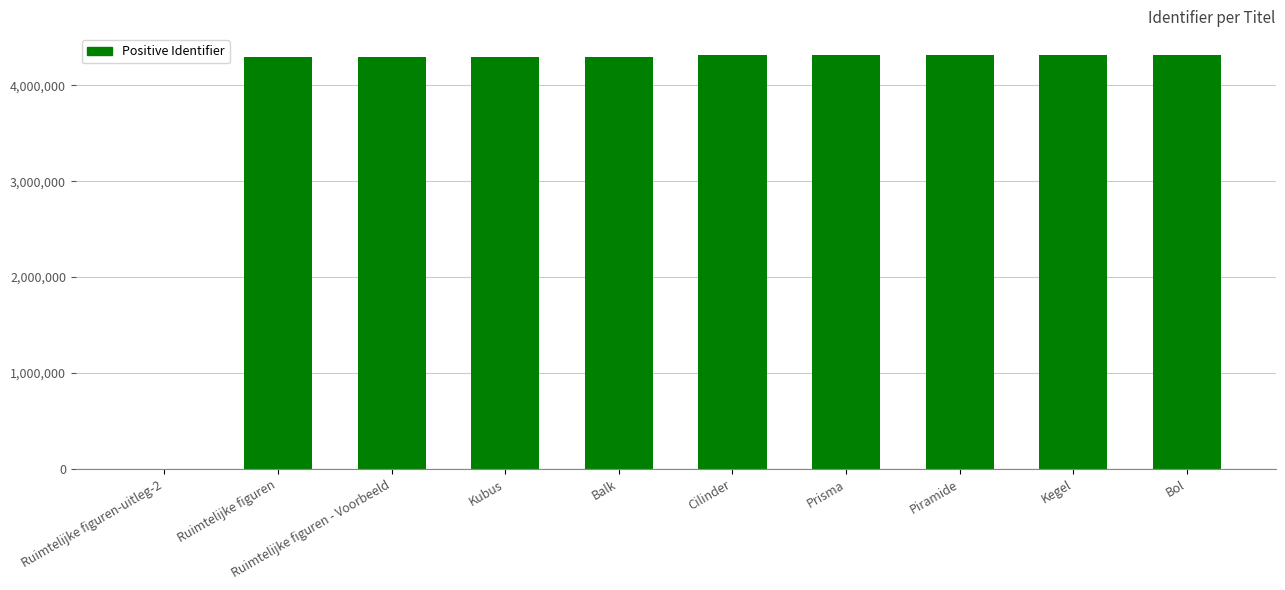

The value at Ruimtelijke figuren - Voorbeeld is 4296255. True or false?

True